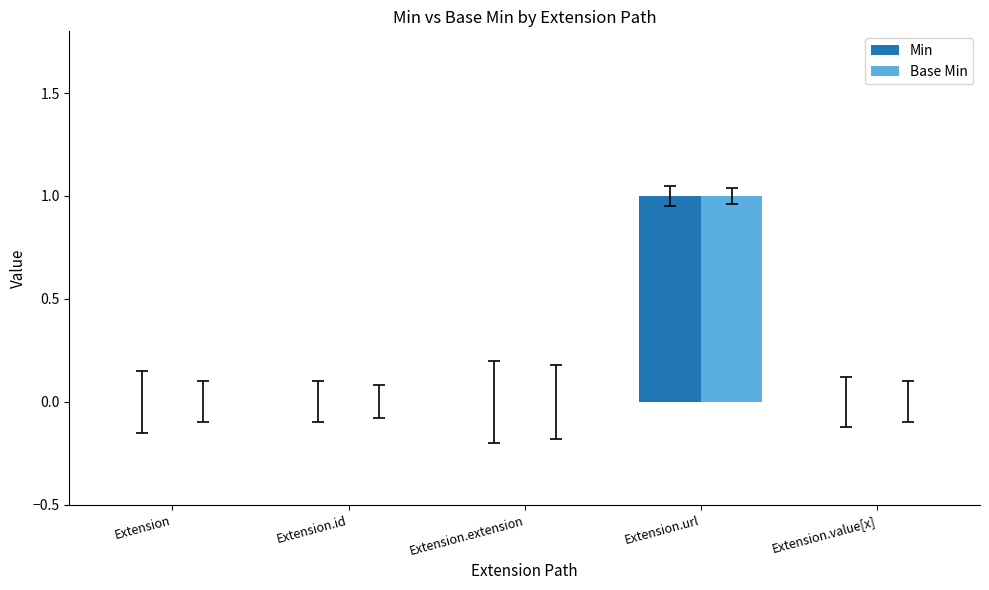

Reading left to right, what are all the values shown in this chart?

Min: 0	0	0	1	0
Base Min: 0	0	0	1	0